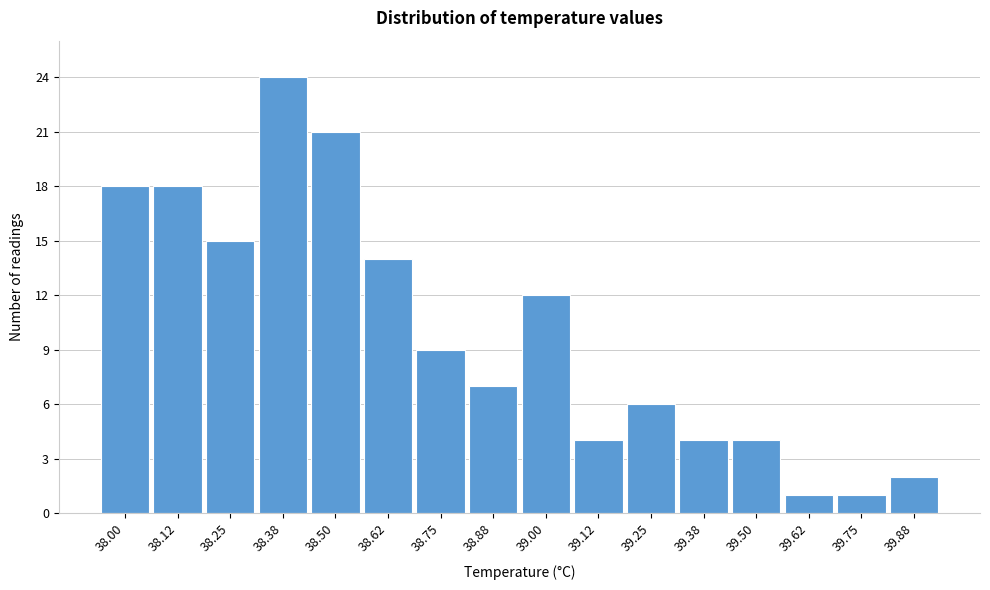

Reading right to left, transcribe all the data shown in this chart.

2	1	1	4	4	6	4	12	7	9	14	21	24	15	18	18